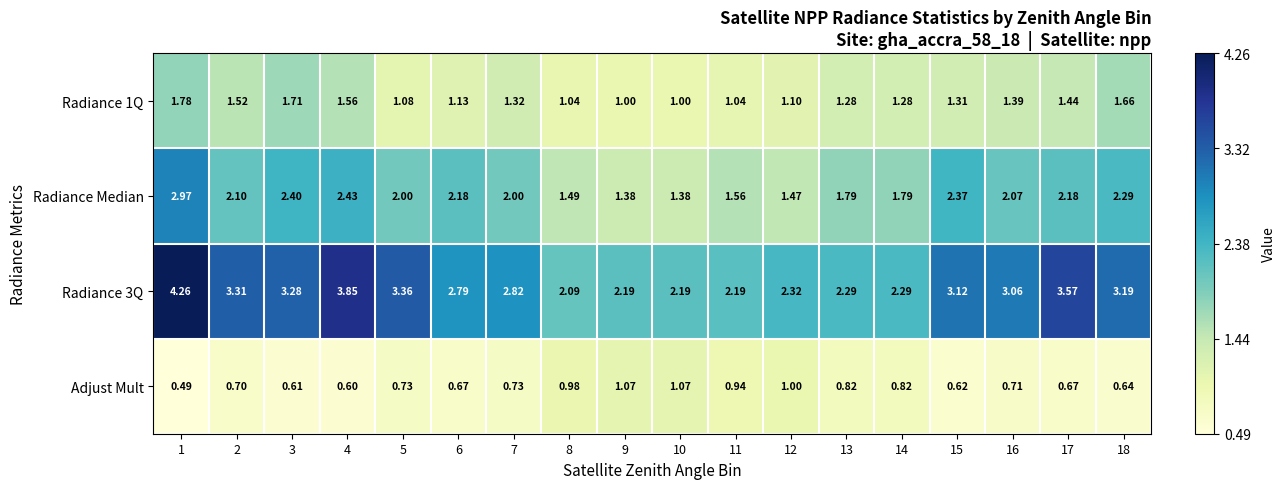

Is the value of Adjust Mult at 10 greater than the value of Radiance Median at 15?

No